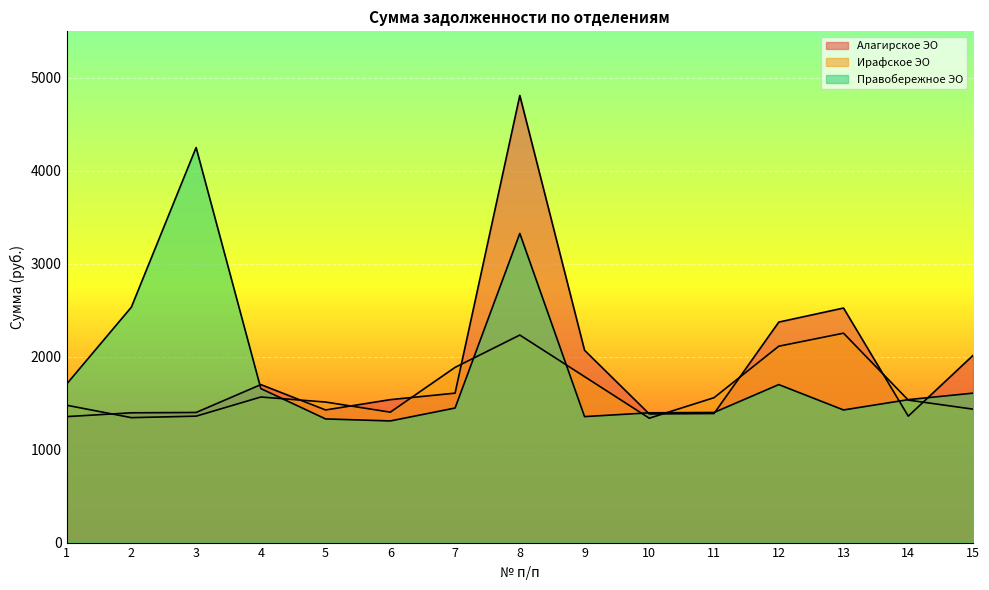

What is the difference between the maximum and minimum values in the Ирафское ЭО series?

914.9